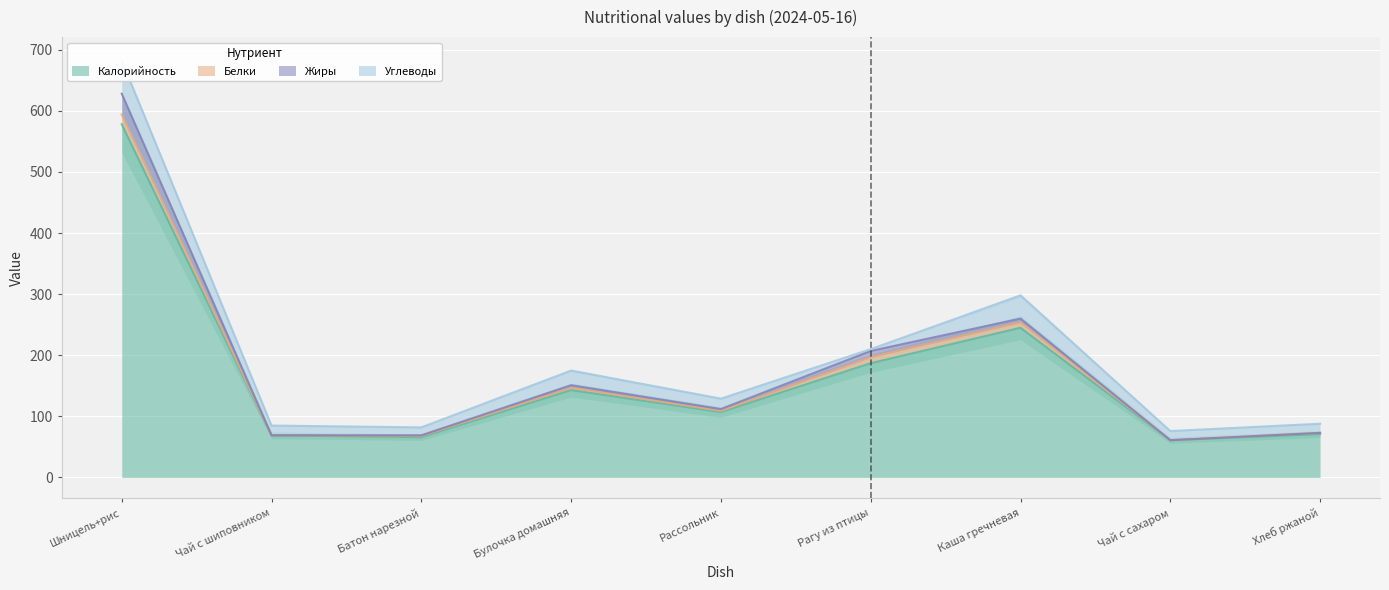

What is the approximate value of Калорийность at Шницель+рис?

578